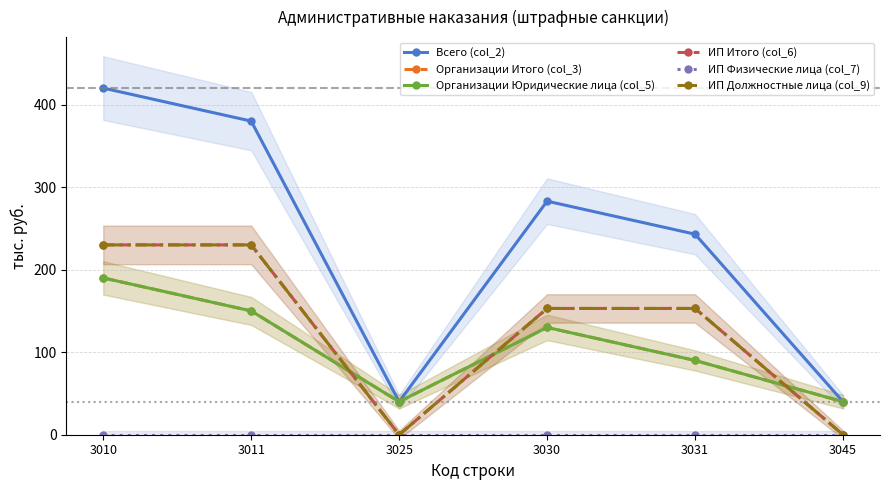

Reading left to right, what are all the values shown in this chart?

Всего (col_2): 420	380	40	283	243	40
Организации Итого (col_3): 190	150	40	130	90	40
Организации Юридические лица (col_5): 190	150	40	130	90	40
ИП Итого (col_6): 230	230	0	153	153	0
ИП Физические лица (col_7): 0	0	0	0	0	0
ИП Должностные лица (col_9): 230	230	0	153	153	0